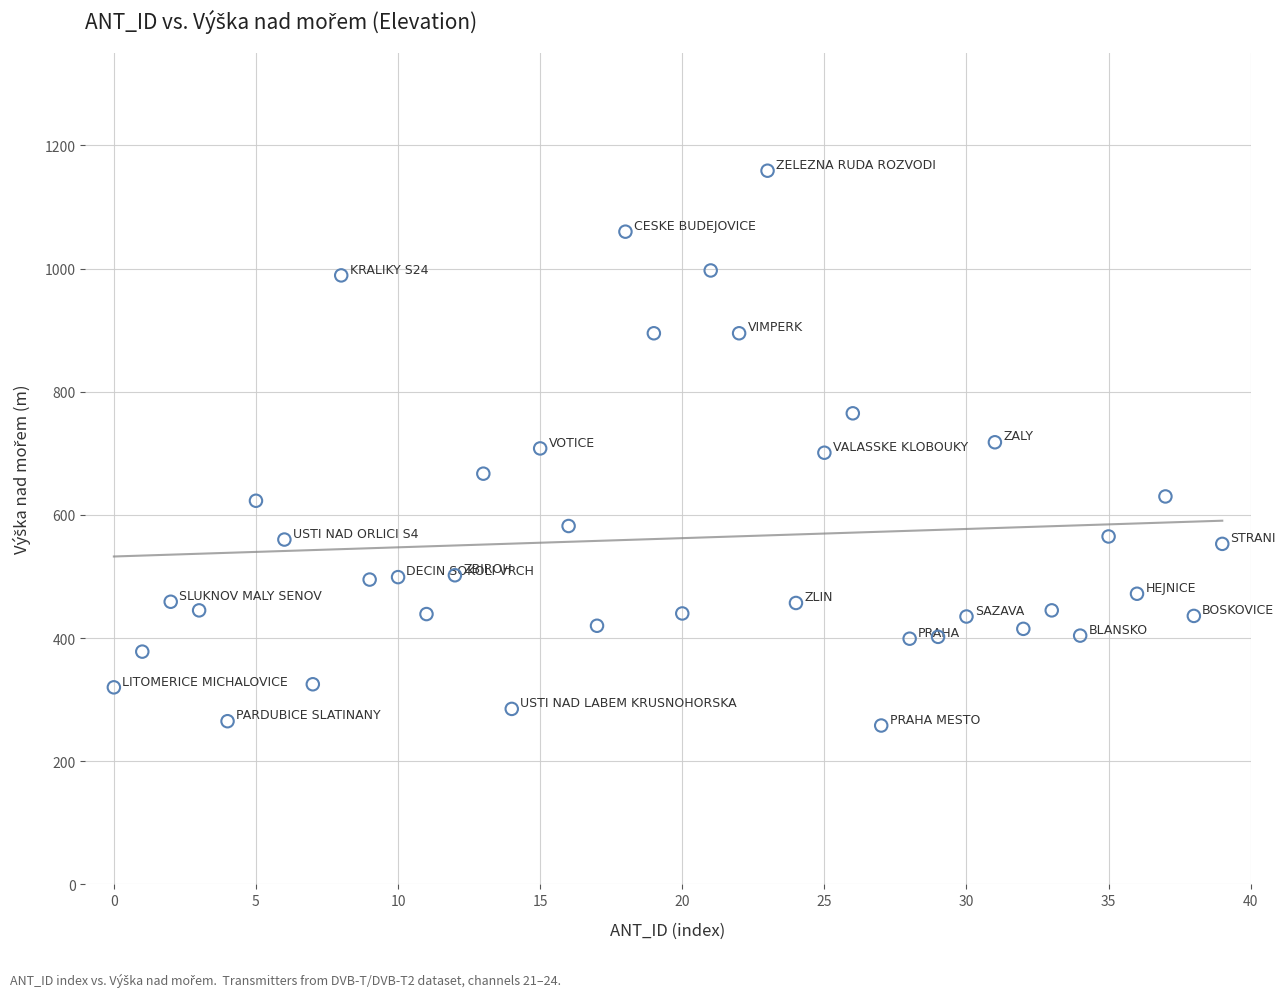

What is the range of Y values (max minus min)?

901